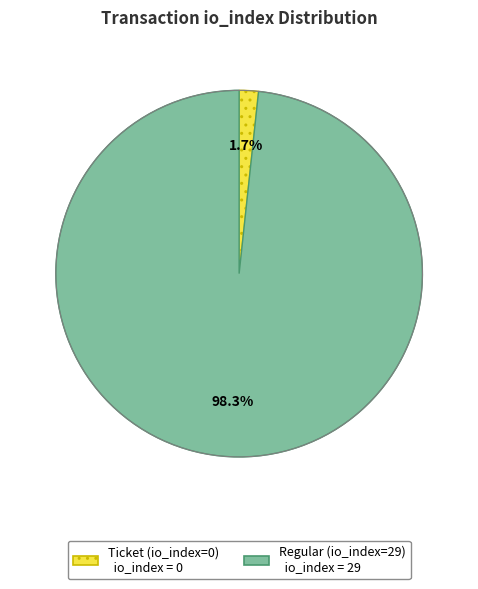

Is there any slice that represents more than half of the pie?

Yes